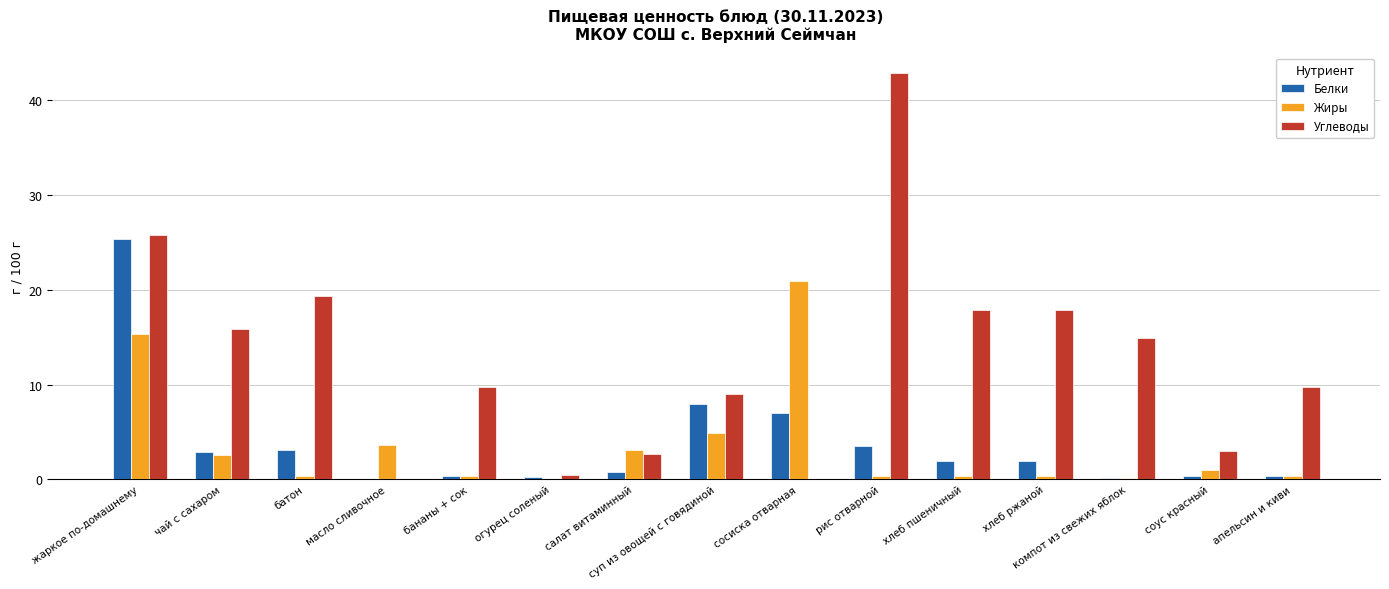

What is the total value across all series at масло сливочное?

3.7